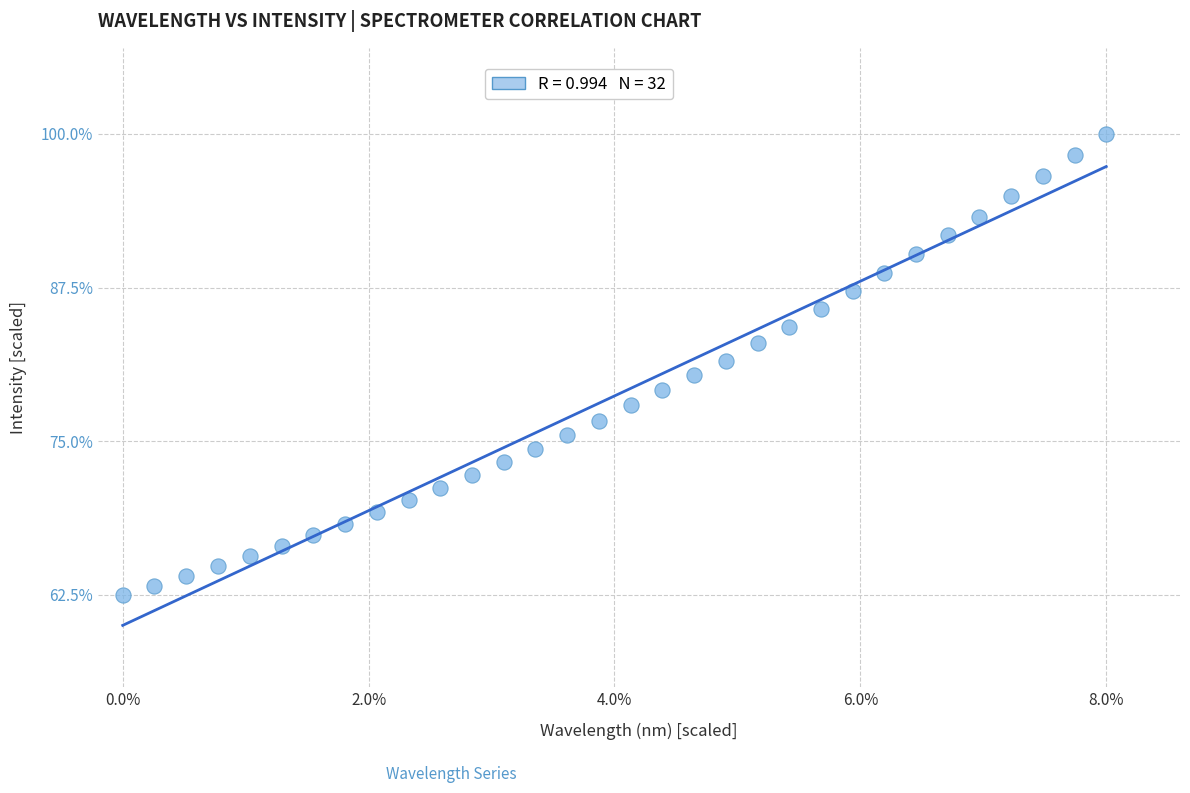

What is the range of Y values (max minus min)?

37.5